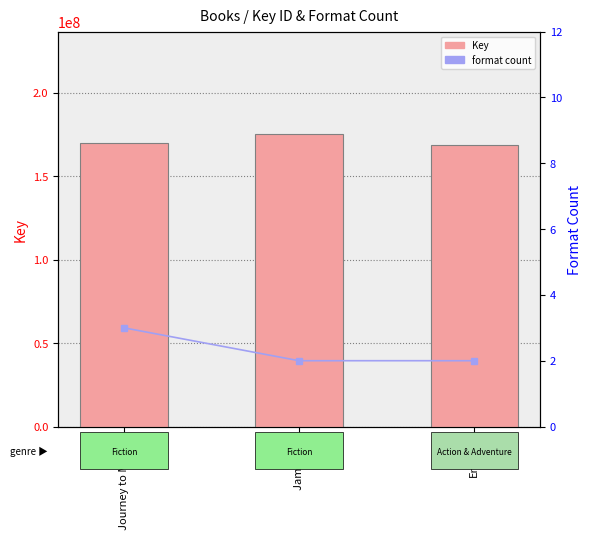

What is the spread (max minus min) of values at Encore!?

168398654